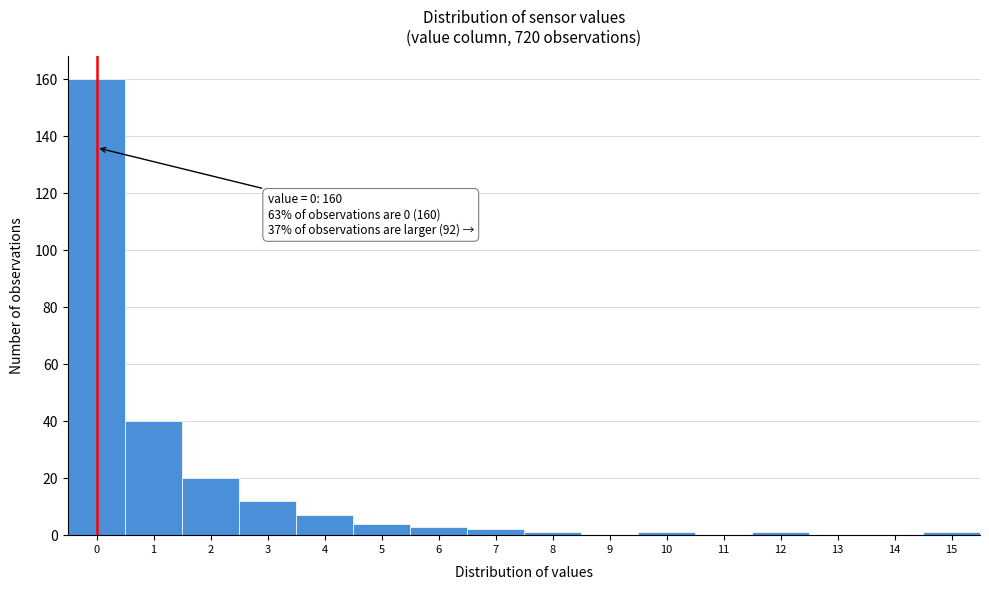

Reading left to right, transcribe all the data shown in this chart.

0=160	1=40	2=20	3=12	4=7	5=4	6=3	7=2	8=1	9=0	10=1	11=0	12=1	13=0	14=0	15=1